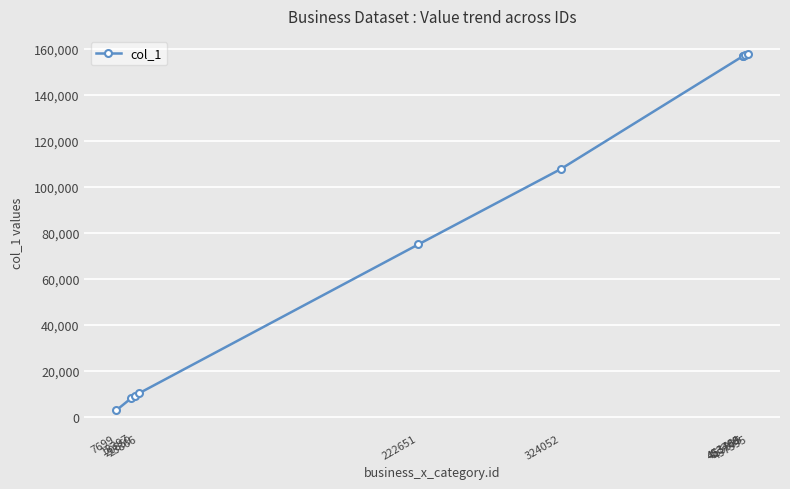

What is the greatest value displayed?

157753